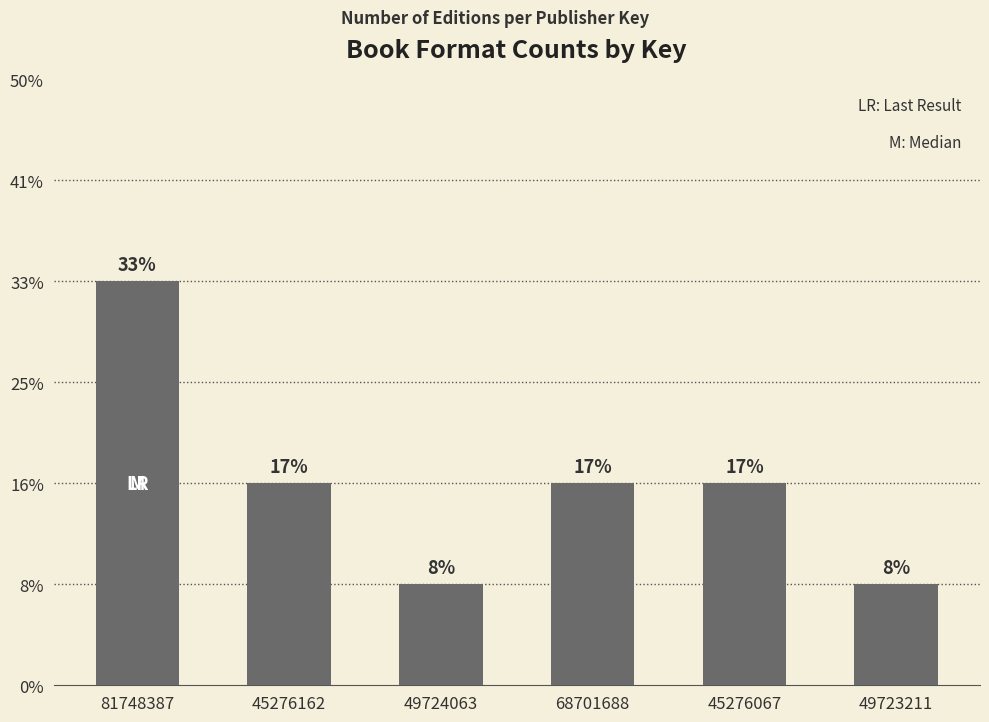

What is the approximate value at 45276162?

2